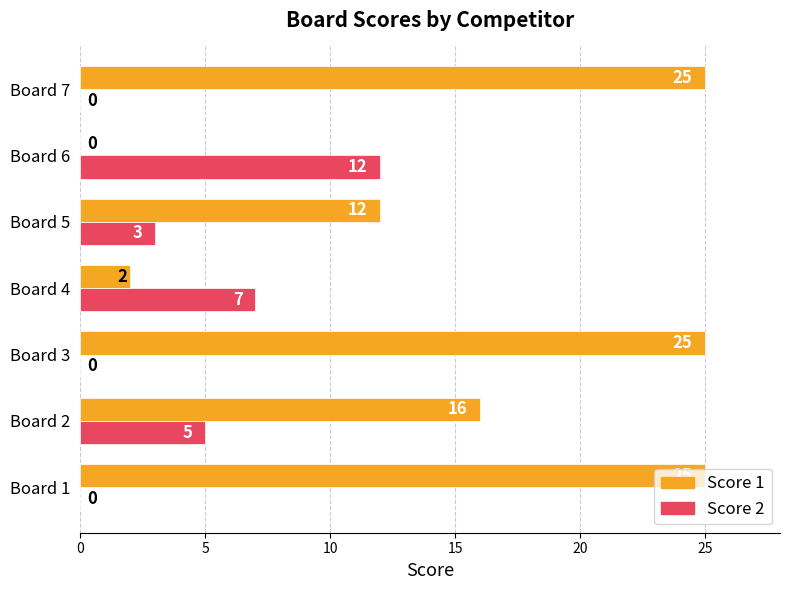

At which label is Score 2 closest to 6?

Board 2